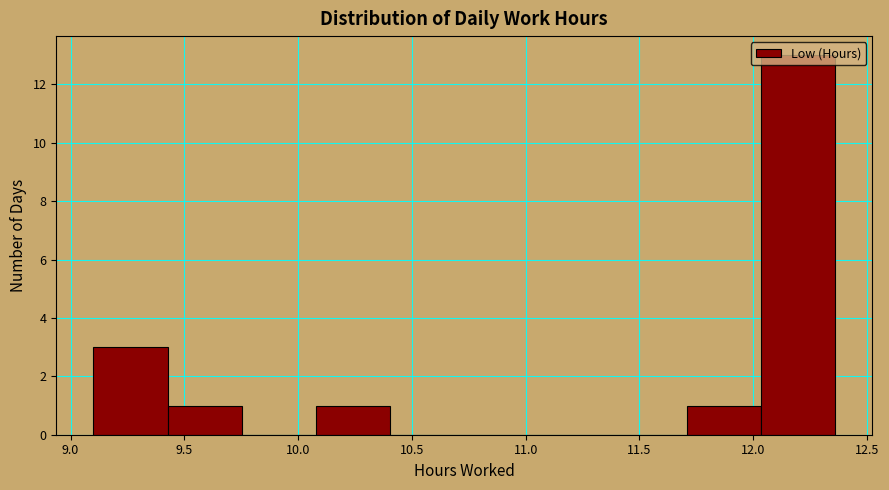

Reading left to right, list every bar in this chart as the range it spans on the x-axis followed by its height. Neither the bar edges nor the heights are printed on the chart, so give them approximately, as read against the axes.

9.10 to 9.45: 3
9.45 to 9.75: 1
9.75 to 10.10: 0
10.10 to 10.40: 1
10.40 to 10.75: 0
10.75 to 11.05: 0
11.05 to 11.40: 0
11.40 to 11.70: 0
11.70 to 12.05: 1
12.05 to 12.35: 13